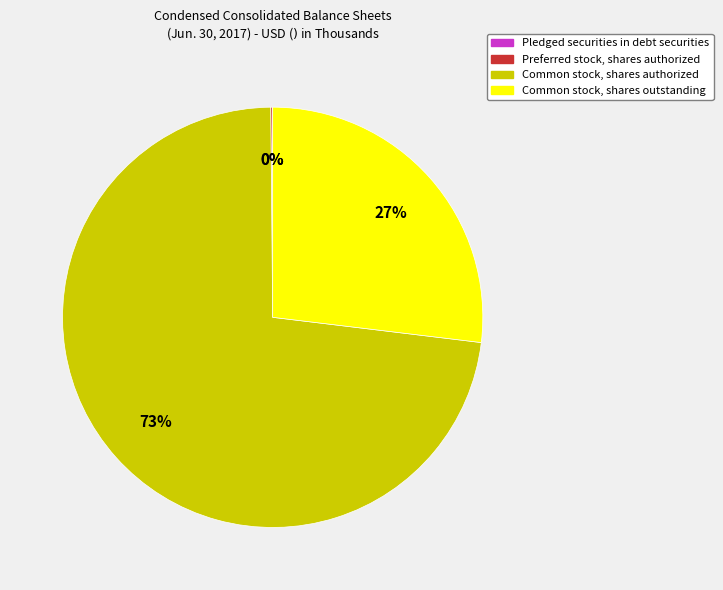

Is there a majority slice in this chart?

Yes